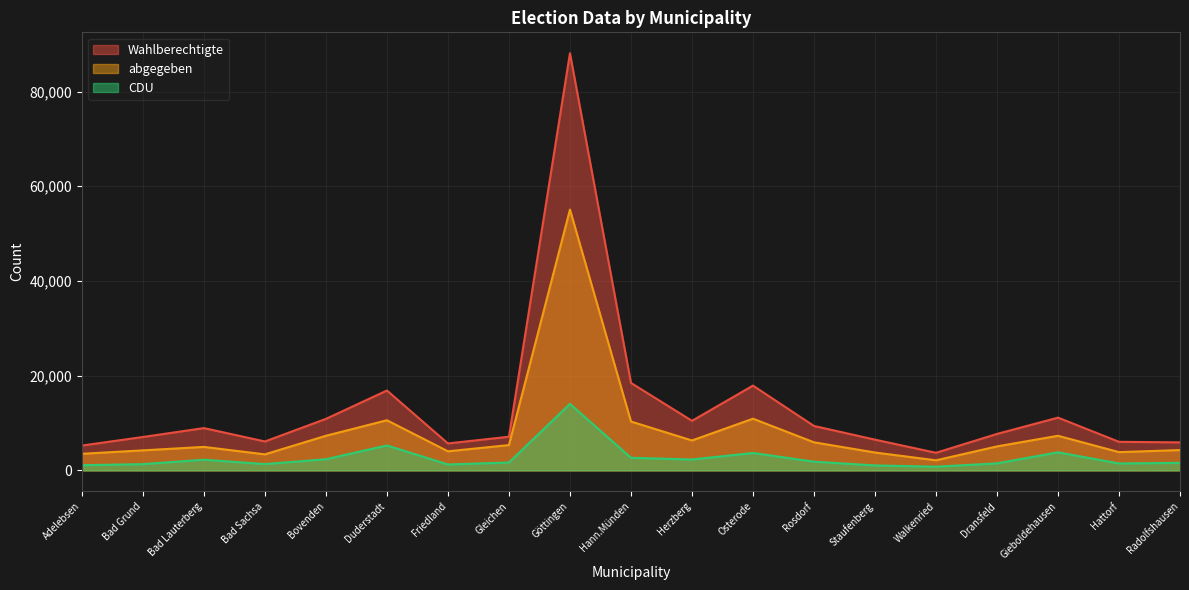

Reading right to left, transcribe all the data shown in this chart.

Wahlberechtigte: 5917	6028	11138	7698	3713	6491	9378	17900	10463	18475	88091	7106	5690	16865	10877	6103	8930	7050	5245
abgegeben: 4291	3855	7306	5063	2123	3773	5927	10911	6314	10317	55071	5341	4028	10584	7308	3386	4954	4229	3501
CDU: 1590	1459	3814	1484	776	1048	1836	3675	2294	2660	14041	1660	1245	5263	2356	1331	2249	1318	1089